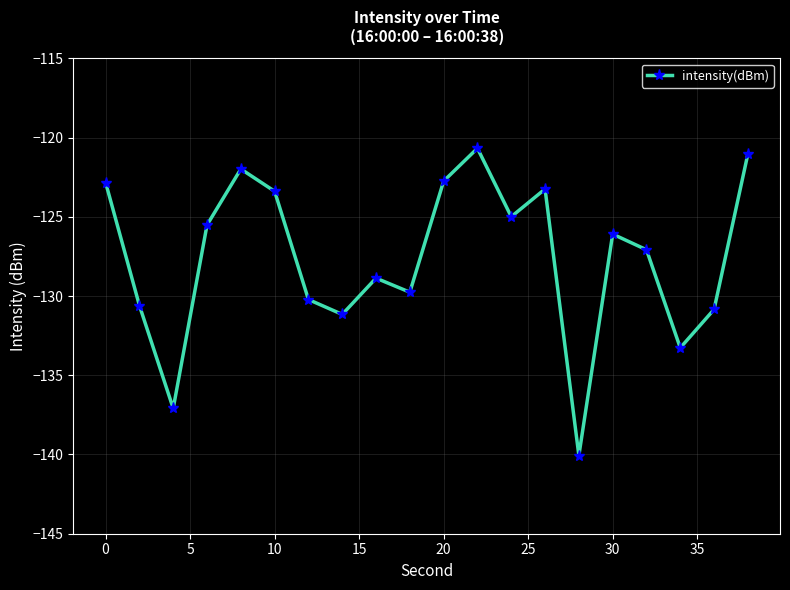

How many interior local peaks (higher than both neighbors) does the data have?

5